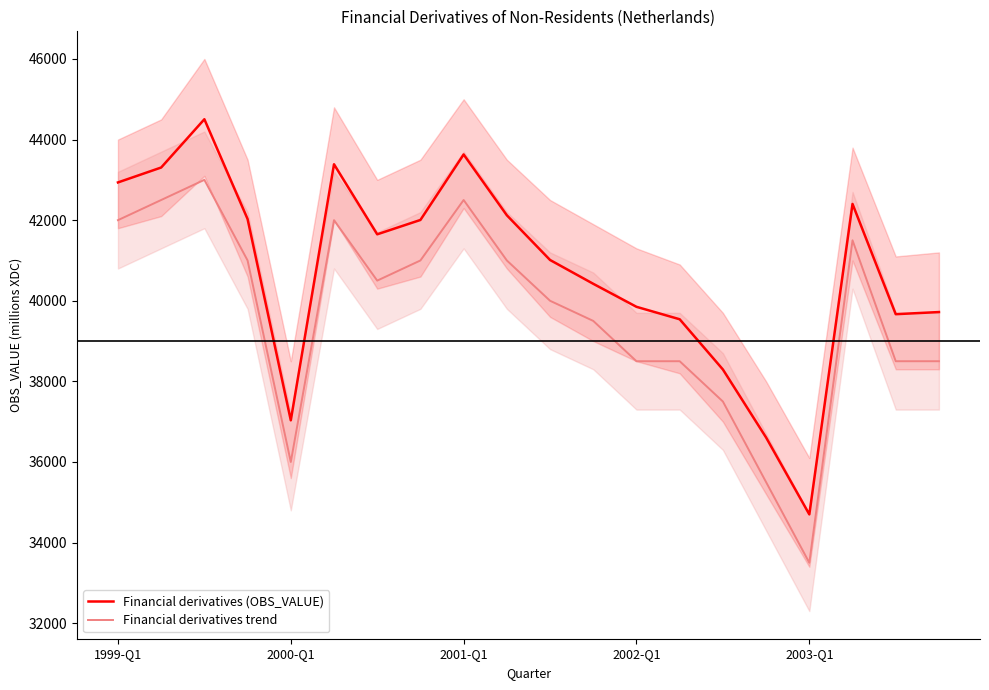

Is the value of Financial derivatives trend at 2000-Q1 greater than the value of Financial derivatives (OBS_VALUE) at 2001-Q1?

No